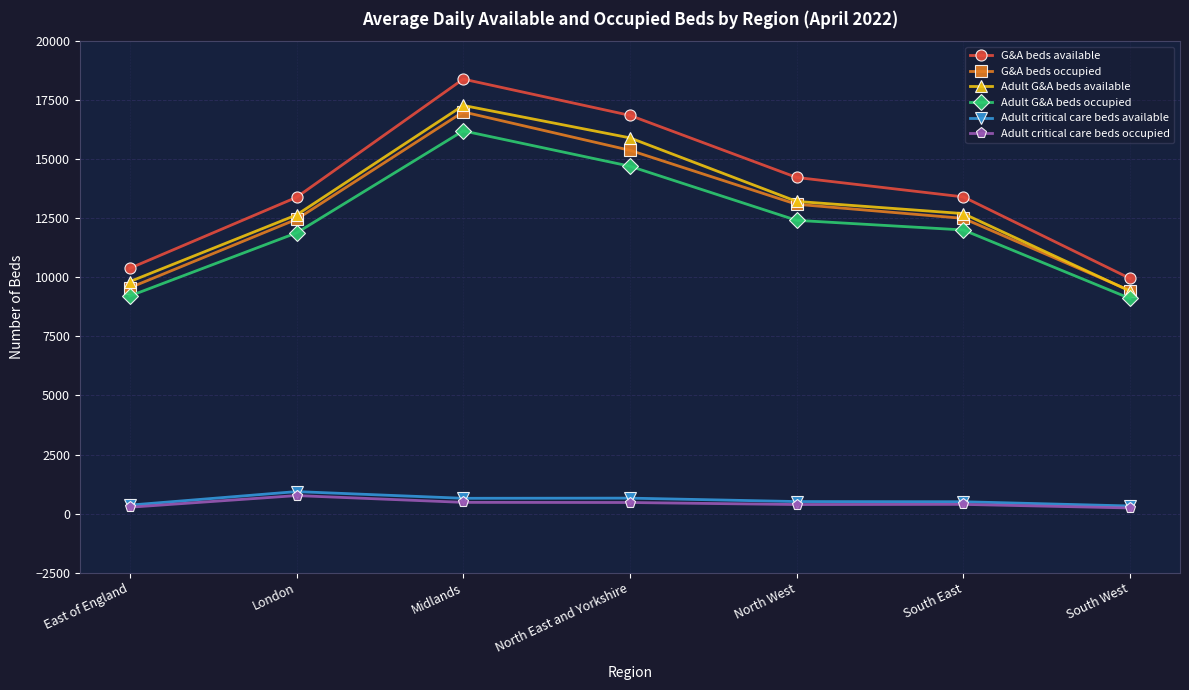

What is the lowest value of the Adult G&A beds available series?

9421